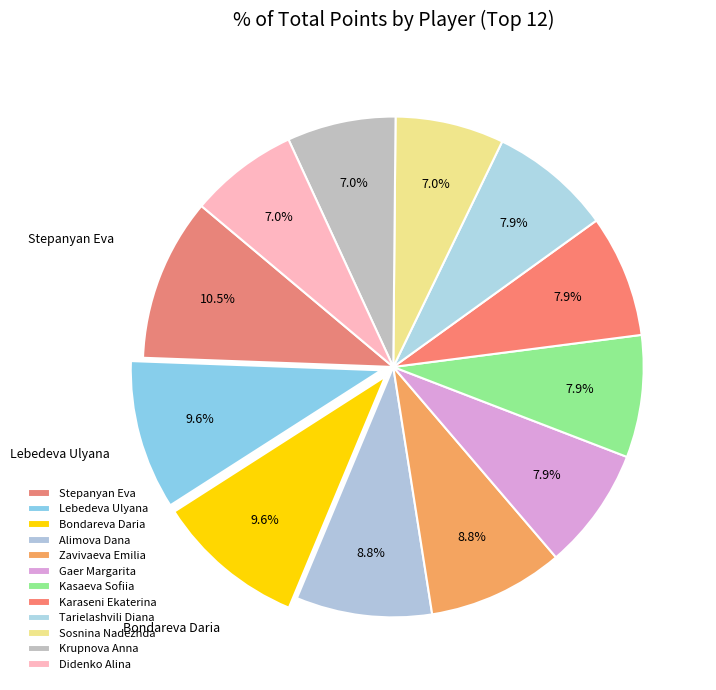

How many slices are in this pie chart?

12